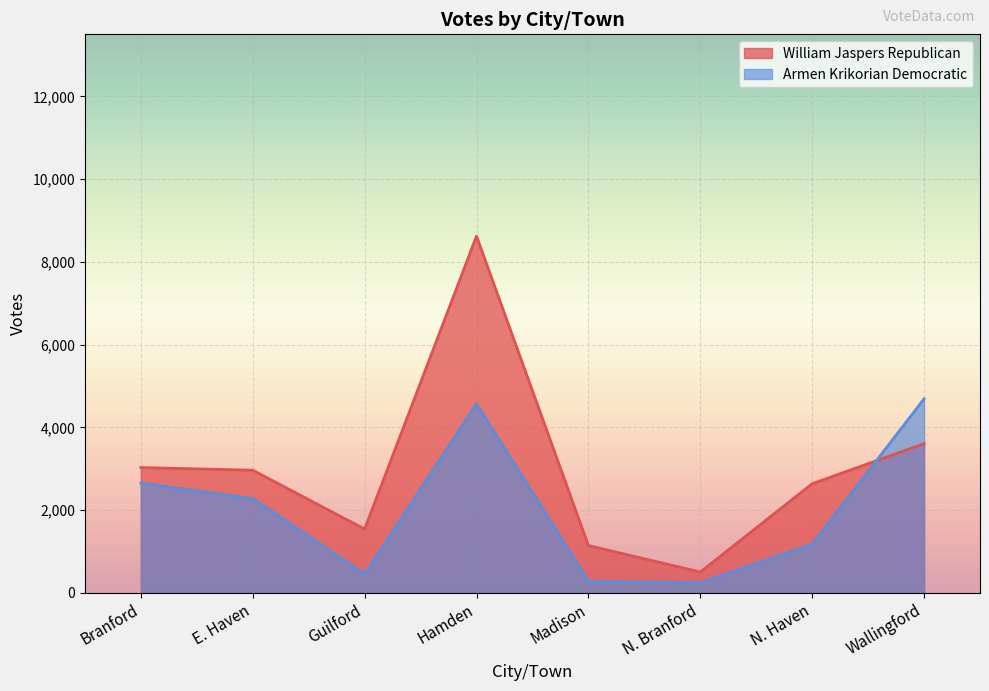

What is the greatest value displayed?

8623